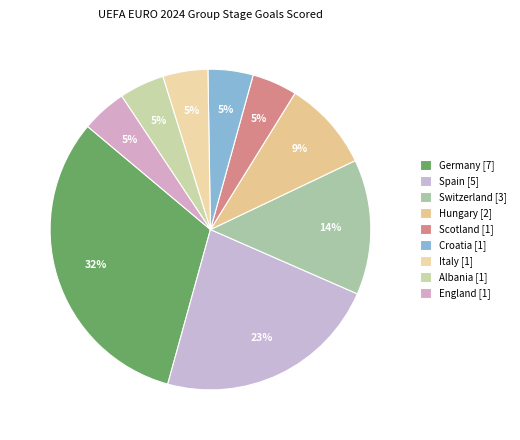

Count the number of slices in the pie.

9